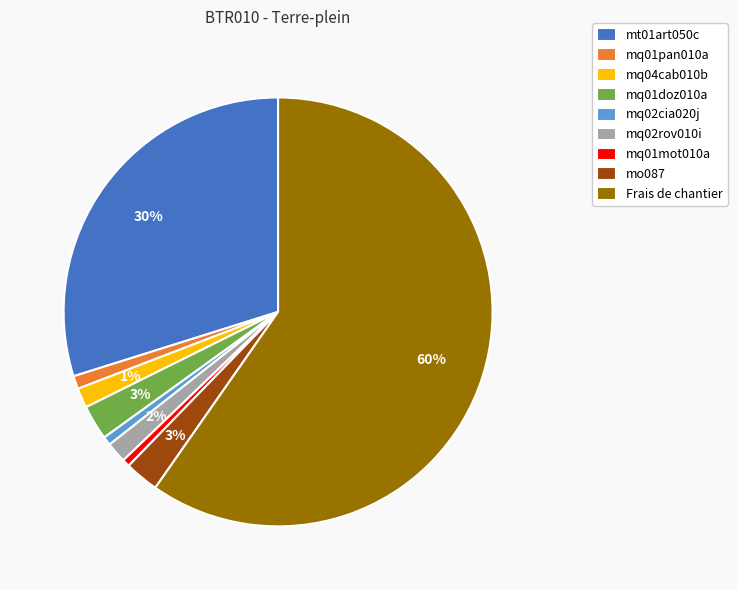

Which category has the biggest portion of the pie?

Frais de chantier